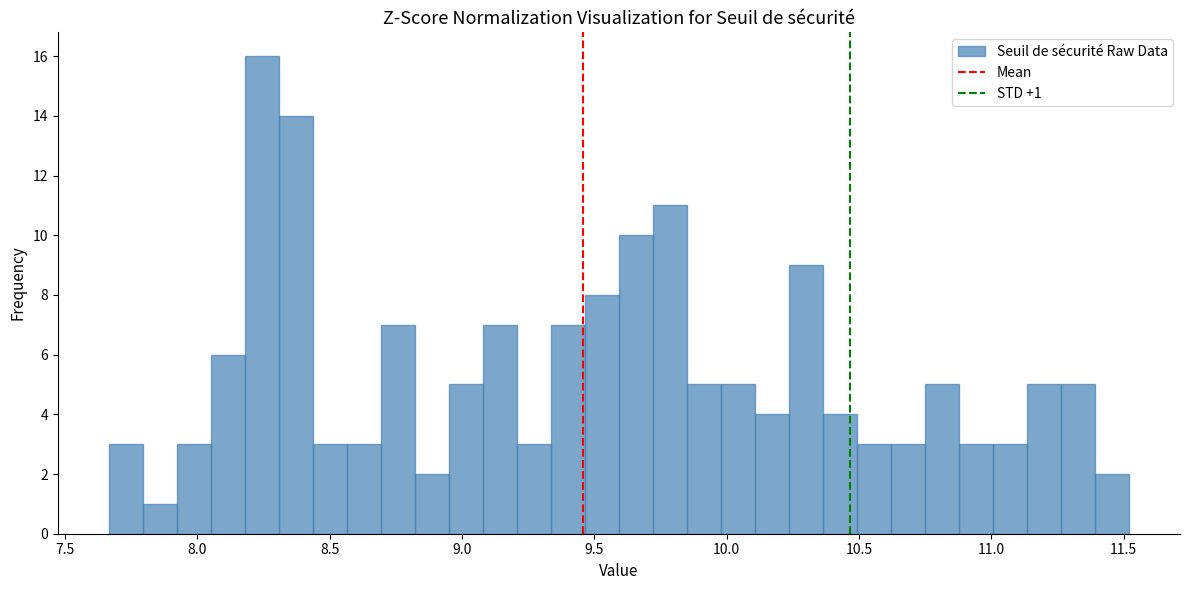

Read against the x-axis, roughly where is the centre of the tallest bar?

8.25